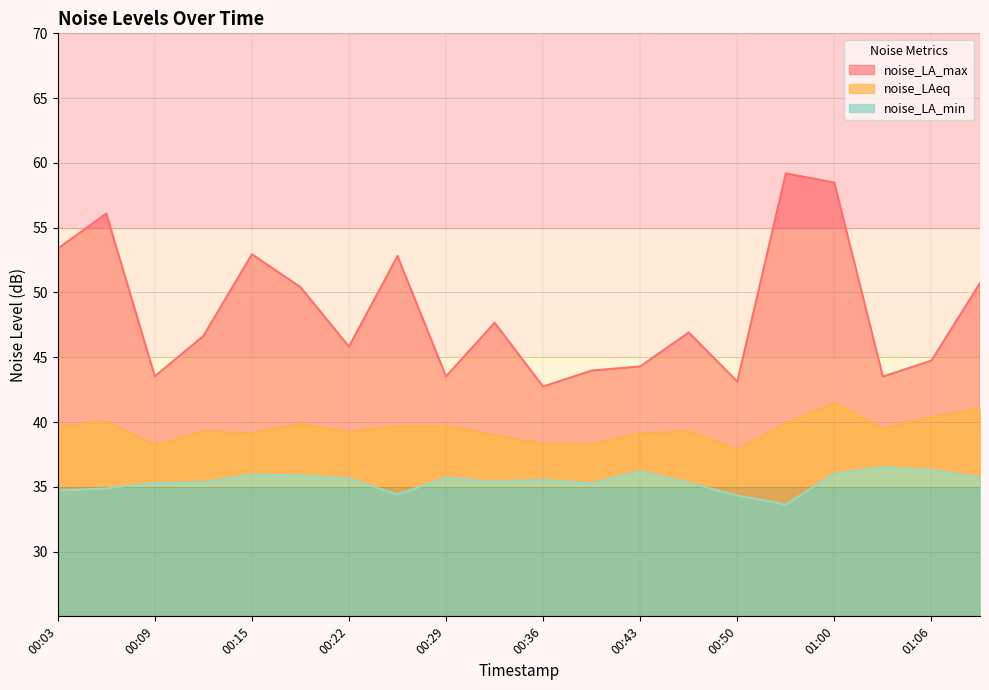

At which category does noise_LA_max reach its first local peak?

00:06